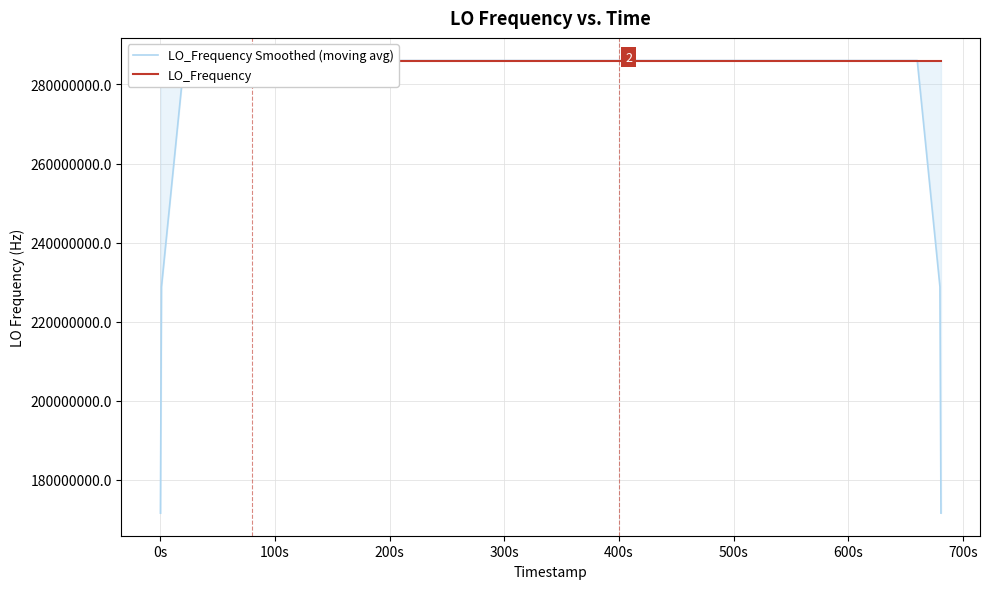

Which series has the largest range (max minus min)?

LO_Frequency Smoothed (moving avg)